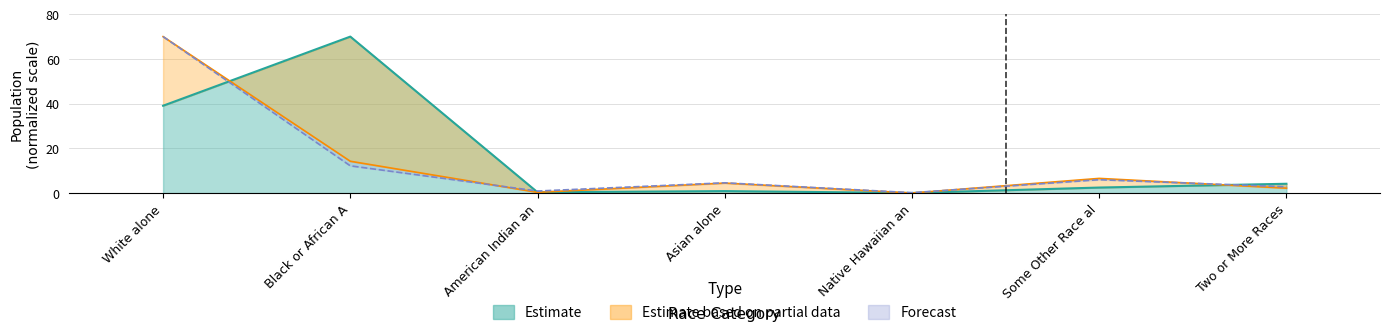

How many interior local valleys does the This Area series have?

2